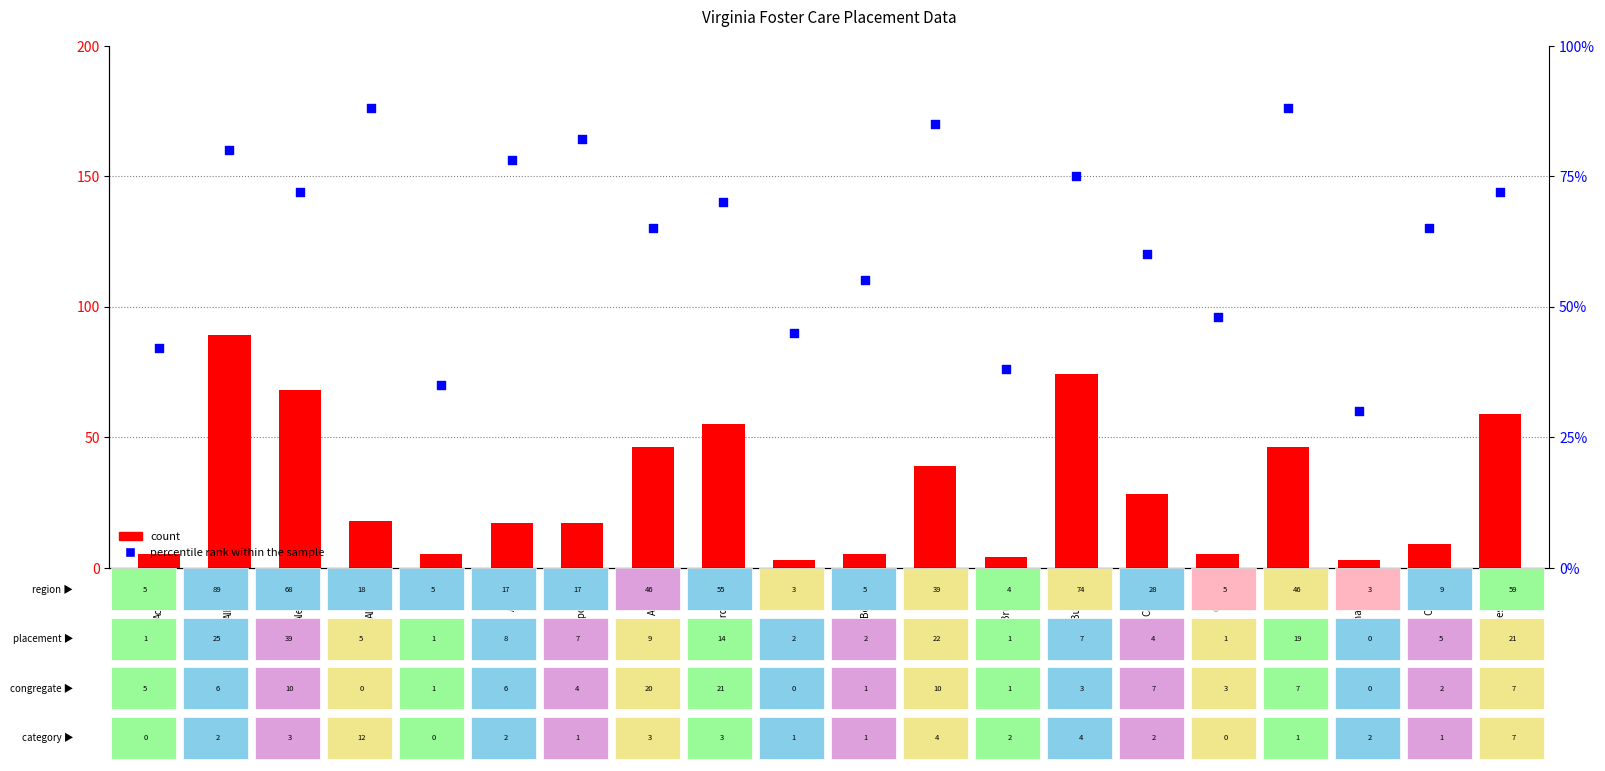

Which series contains the highest Y value?

count